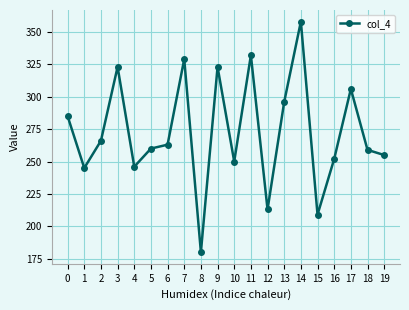

The chart shows a value of 252 at 16. True or false?

True